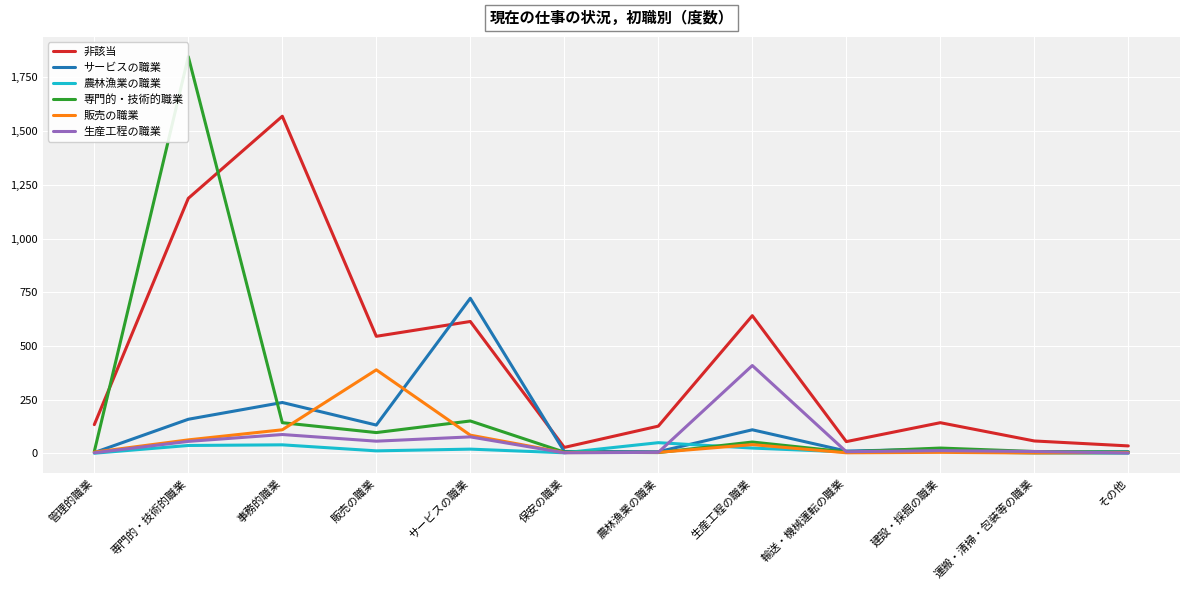

The 農林漁業の職業 series shows 40 at 事務的職業. True or false?

True